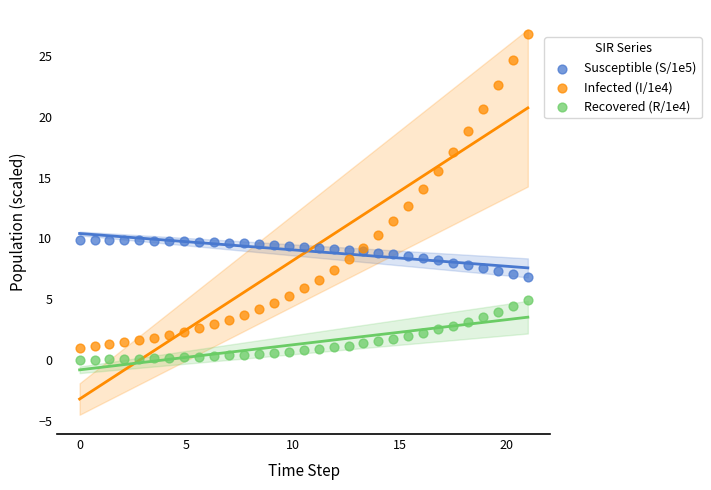

Which series reaches the maximum Y coordinate?

Infected (I/1e4)